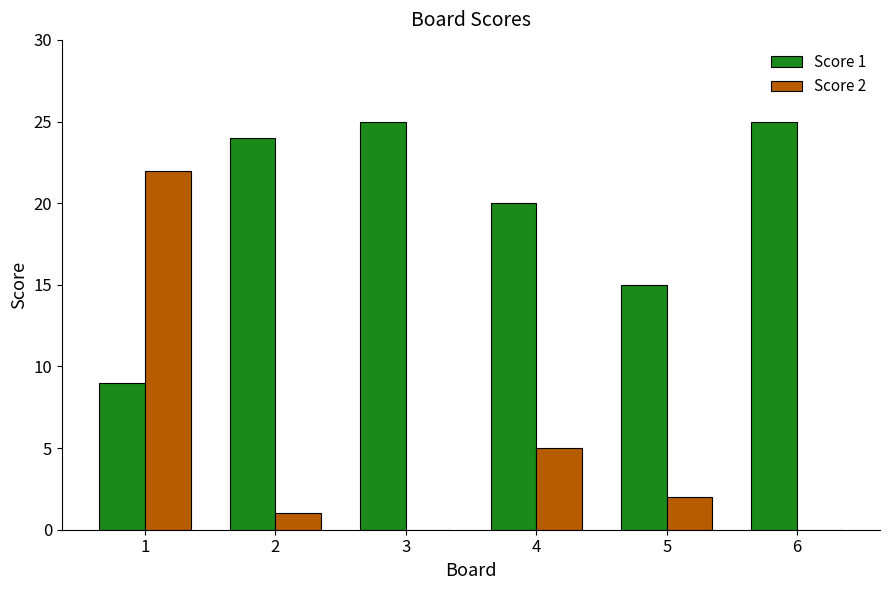

True or false: Score 2 has a value of 8 at 6.

False